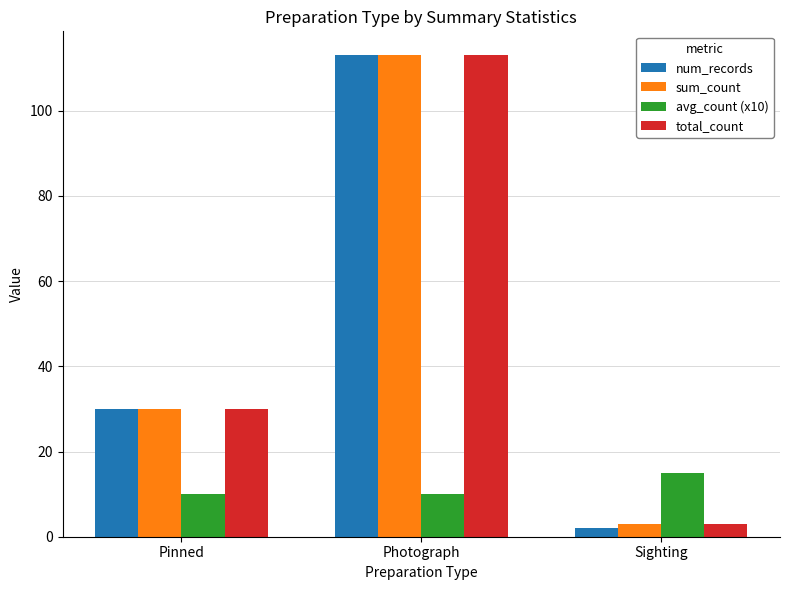

The sum_count series shows 163 at Photograph. True or false?

False